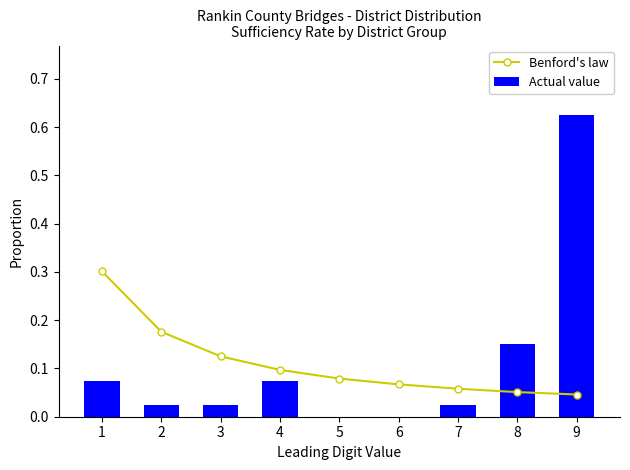

Reading right to left, extract all data points from this chart.

Benford's law: 0.0	0.1	0.1	0.1	0.1	0.1	0.1	0.2	0.3
Actual value: 0.6	0.1	0.0	0.0	0.0	0.1	0.0	0.0	0.1